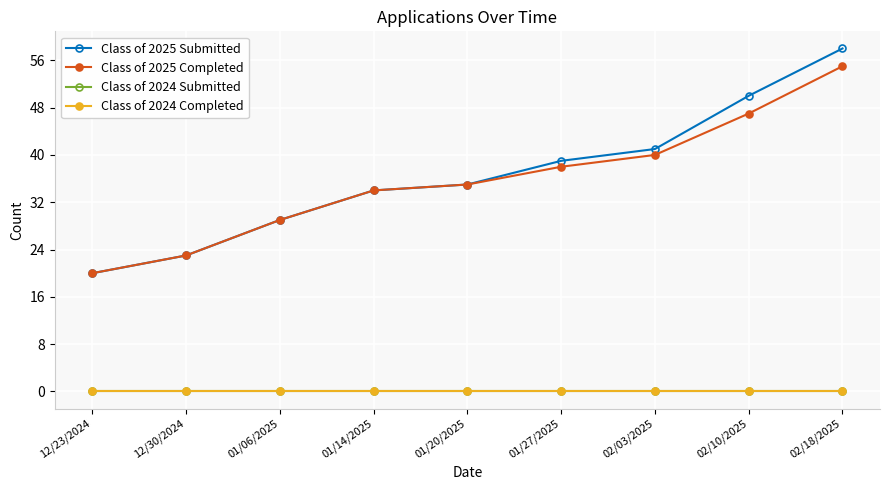

Does the chart have visible grid lines?

Yes